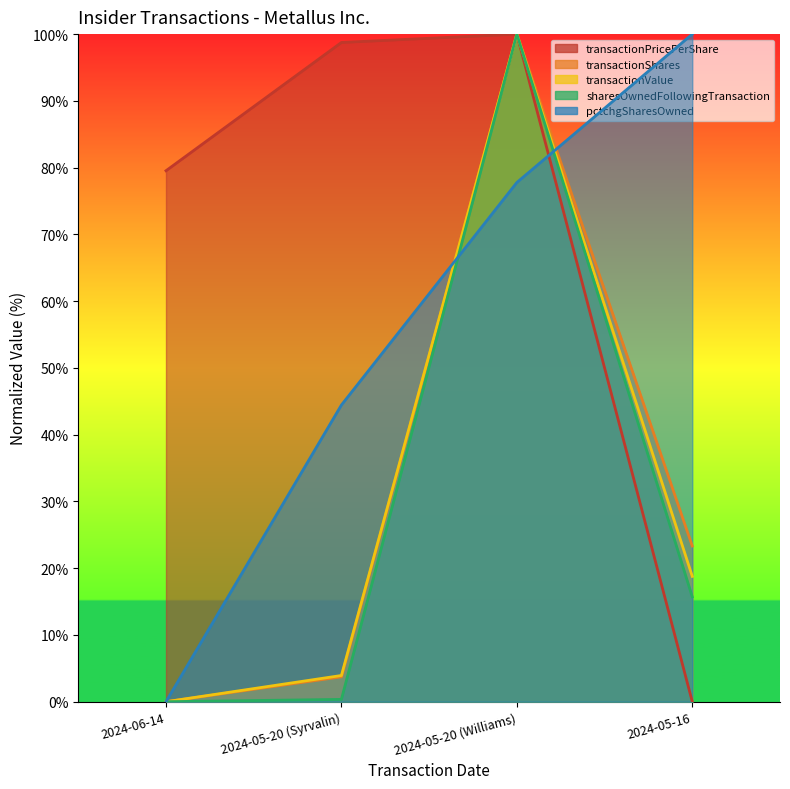

The value of sharesOwnedFollowingTransaction at 2024-06-14 is 0.0. True or false?

True